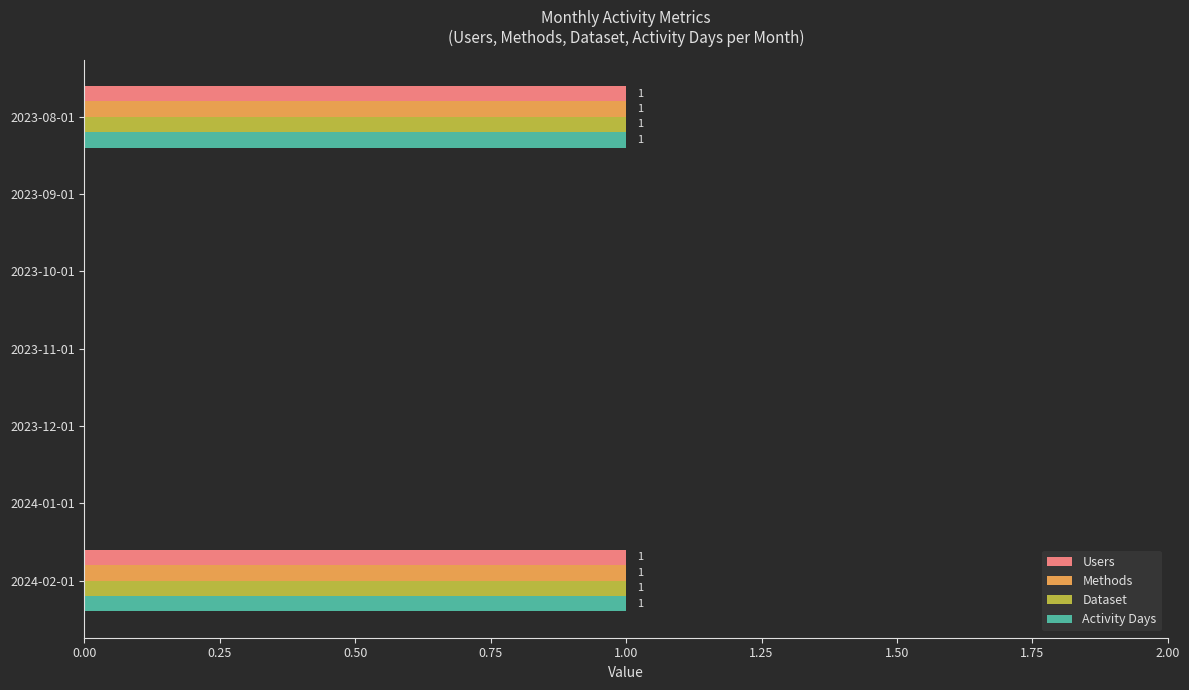

The Users series shows 0 at 2023-11-01. True or false?

True